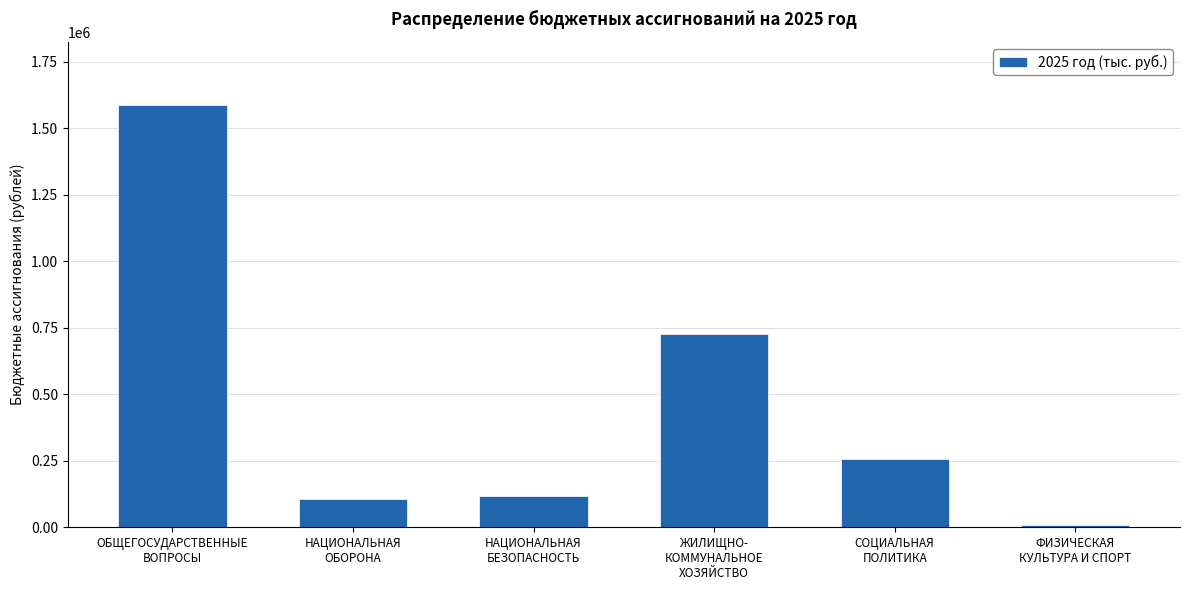

The value at НАЦИОНАЛЬНАЯ
ОБОРОНА is 104917.0. True or false?

True